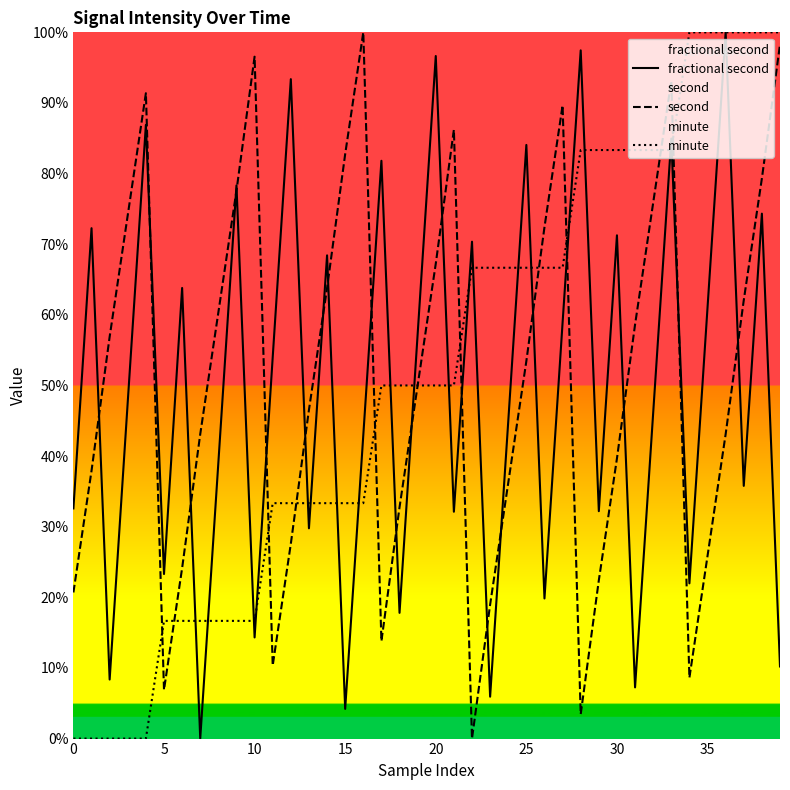

At which label is second closest to 50?

19